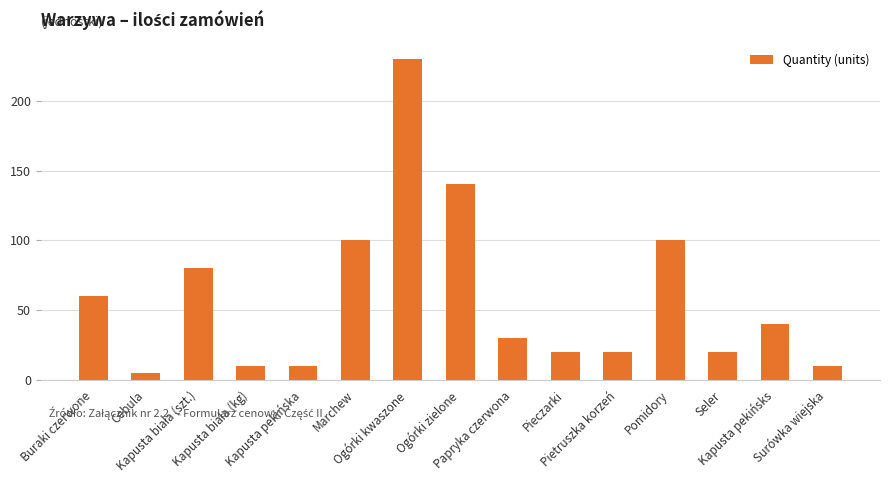

Which label corresponds to the smallest value in the chart?

Cebula